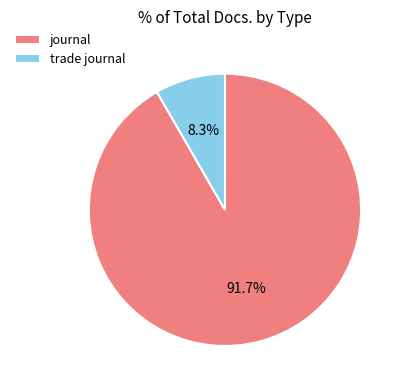

True or false: journal accounts for 99% of the total.

False